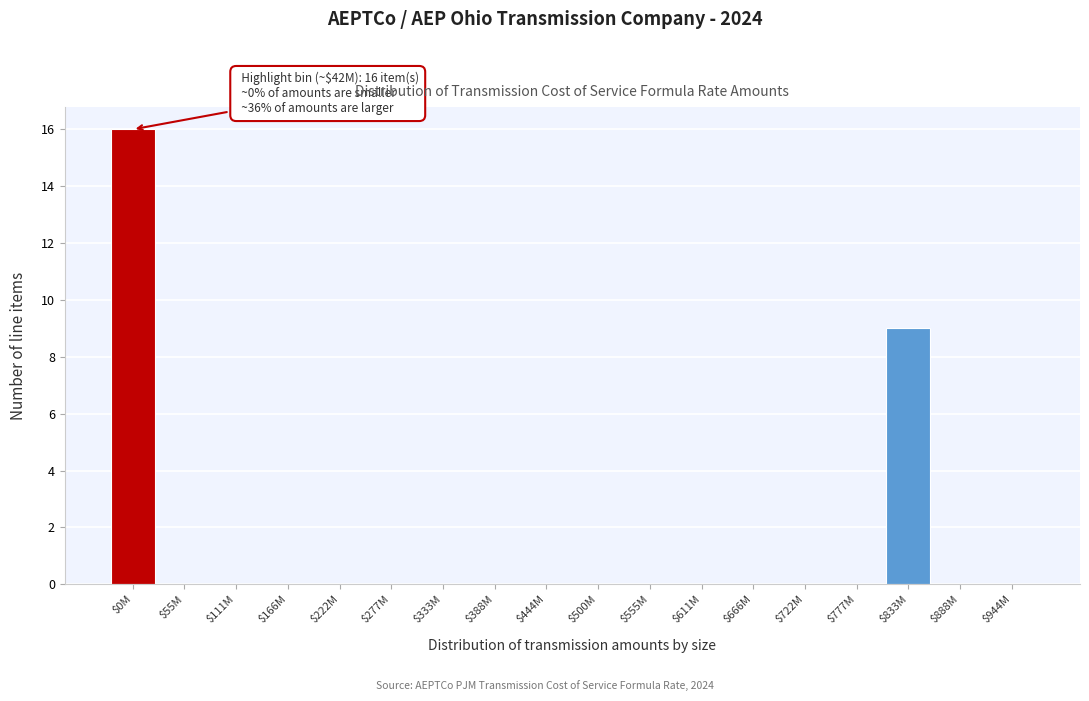

What is the greatest value displayed?

16